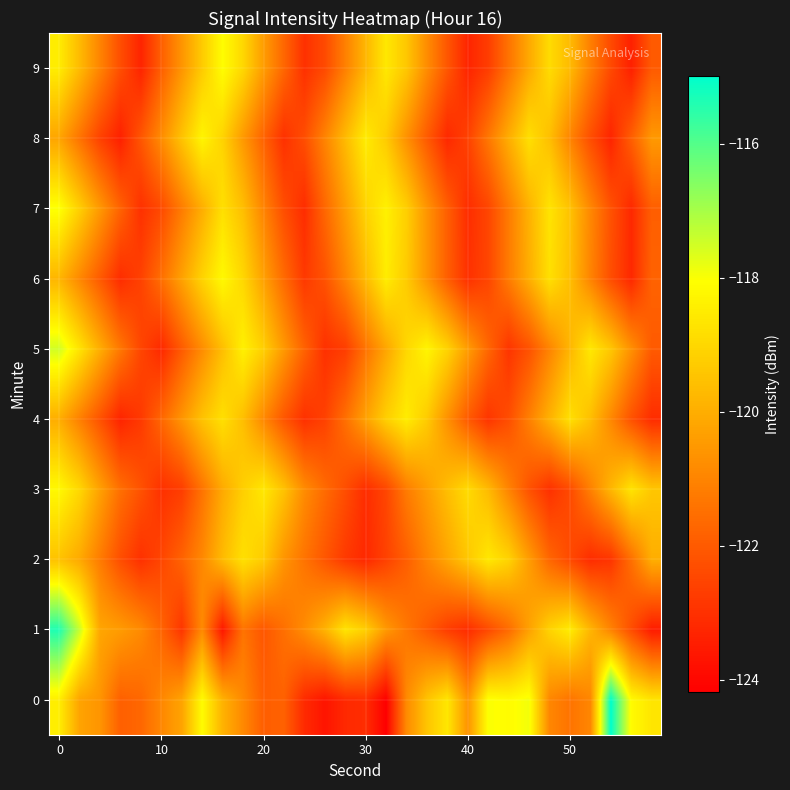

List the series in order of their peak value, lowest first.

2, 4, 8, 3, 6, 9, 7, 5, 1, 0